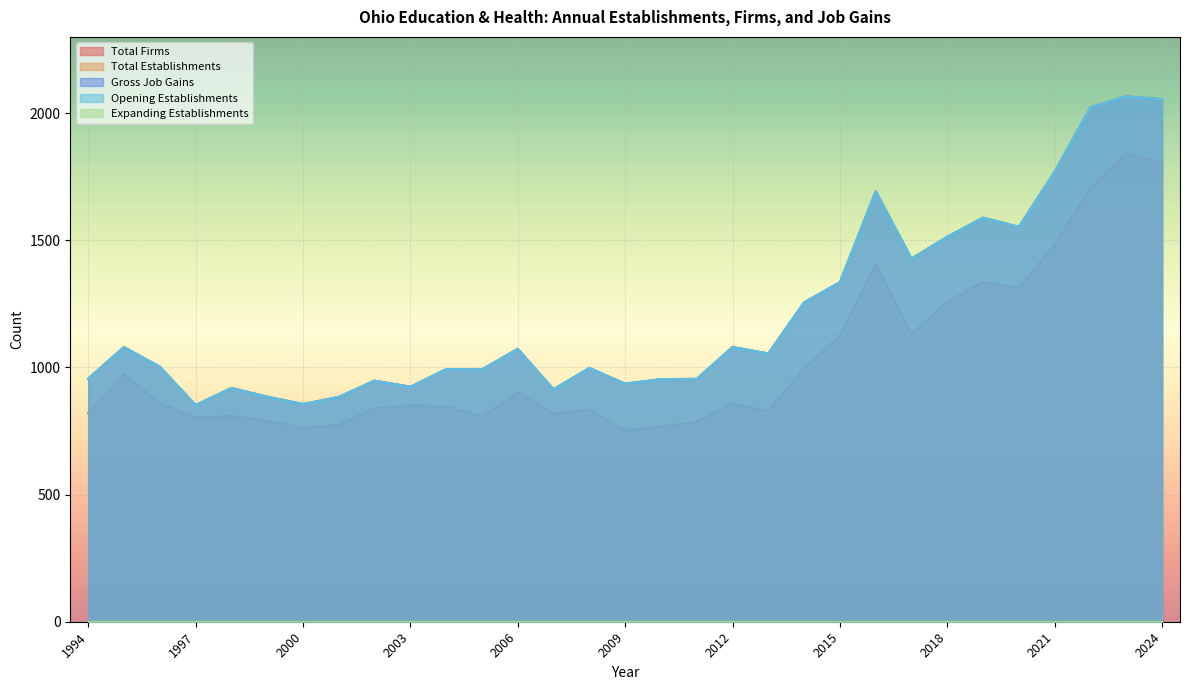

What is the value of the Opening Establishments point at the 9th from the left?

948